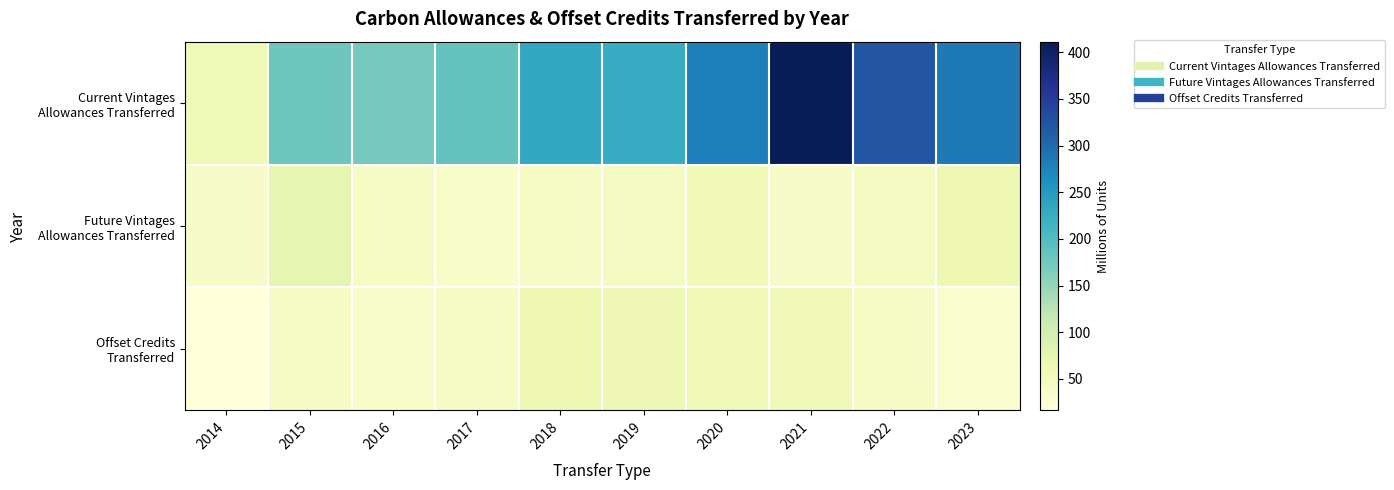

Which label corresponds to the largest value in the chart?

2021